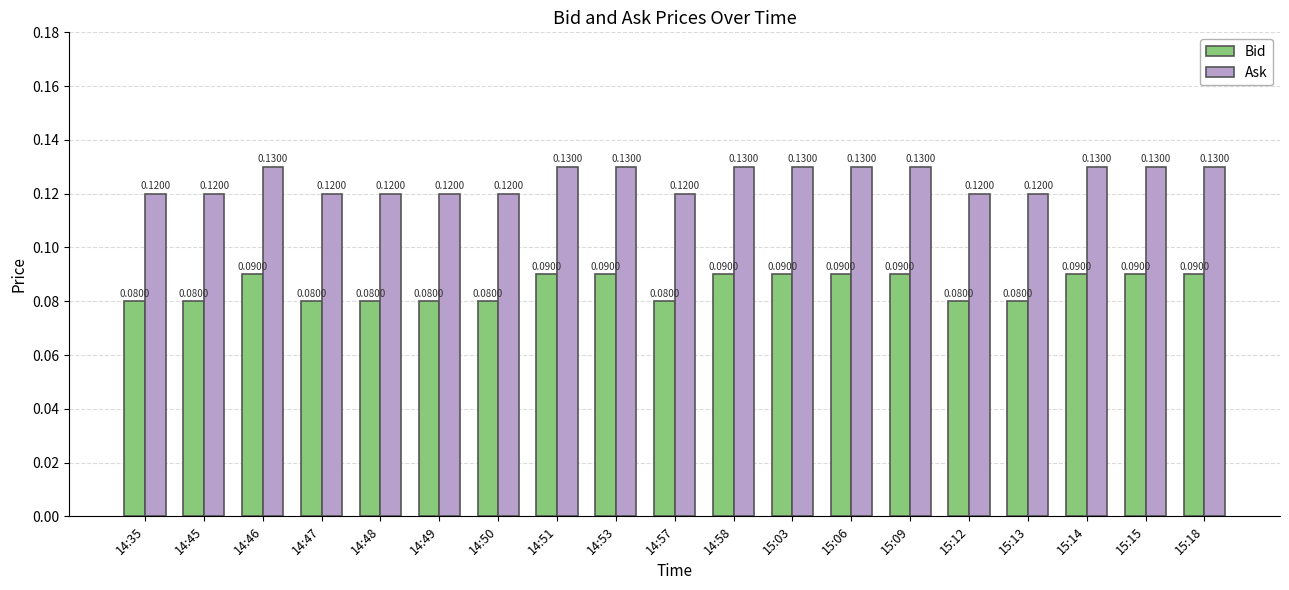

What is the sum of all Bid values?

1.6